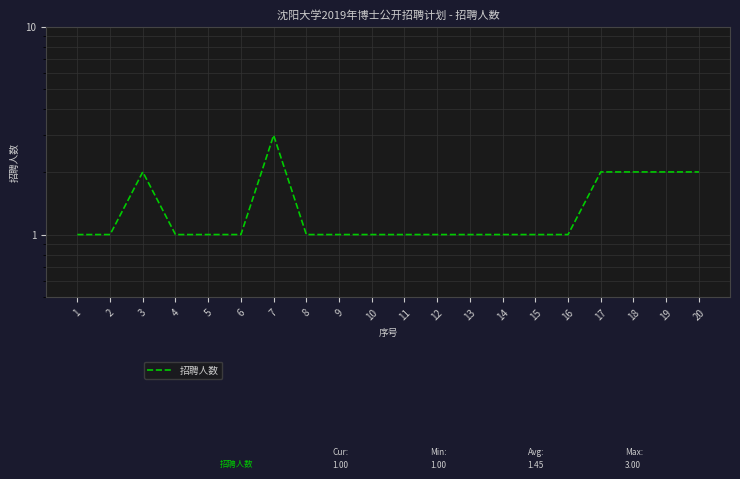

True or false: the data has more than 2 interior local peaks.

False